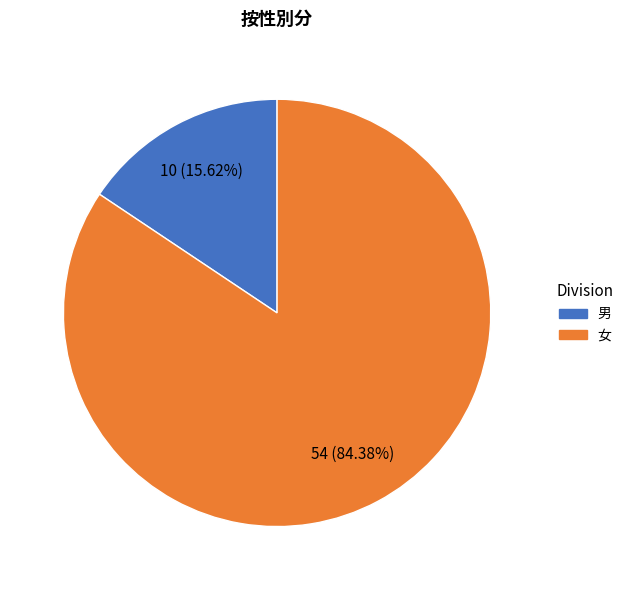

To the nearest percent, what is the difference between the 男 and 女 slice percentages?

69%